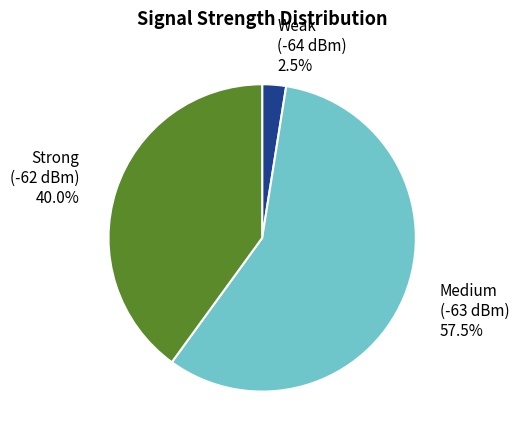

Count the number of slices in the pie.

3